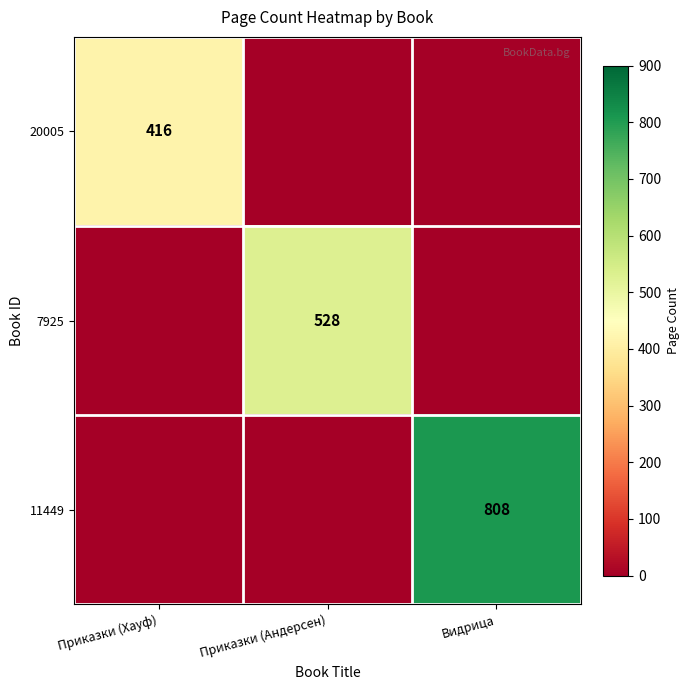

Which has a higher value, Видрица or Приказки (Хауф)?

Приказки (Хауф)